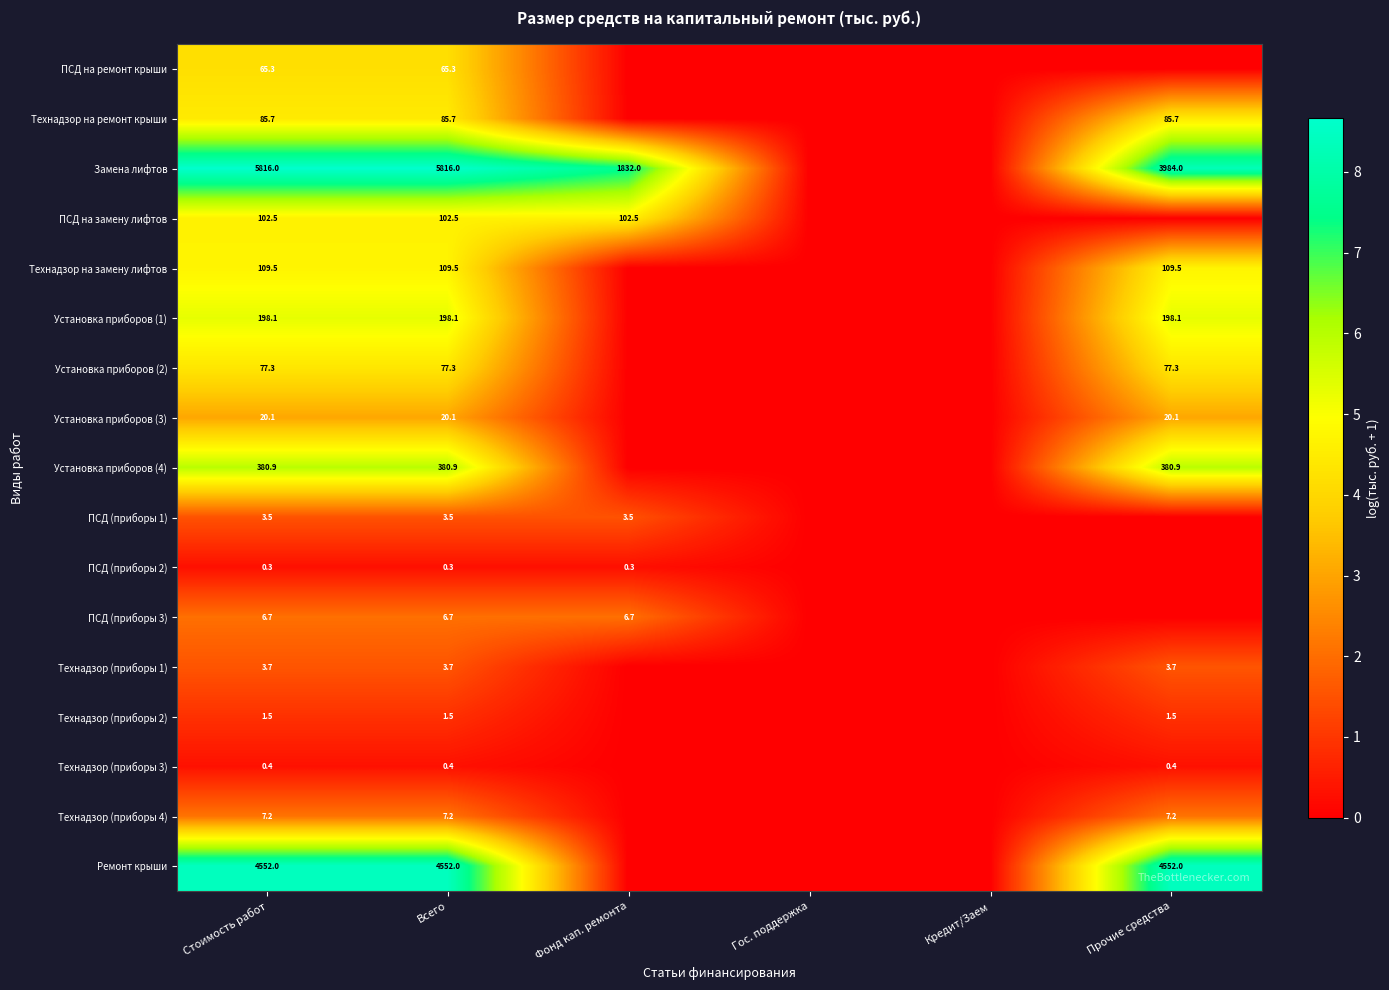

What is the sum of the Замена лифтов values at Всего and Фонд кап. ремонта?

7648.0